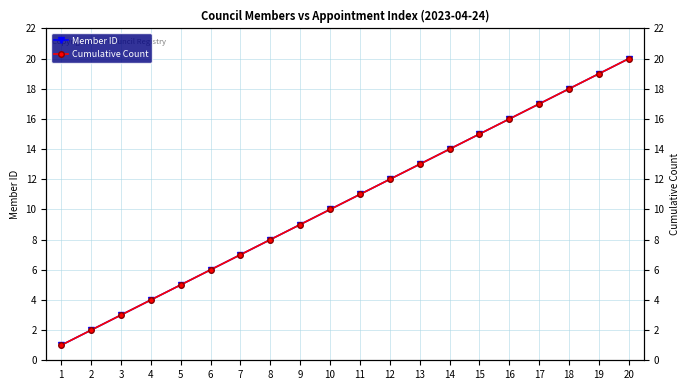

True or false: Member ID and Cumulative Count cross at least once.

False